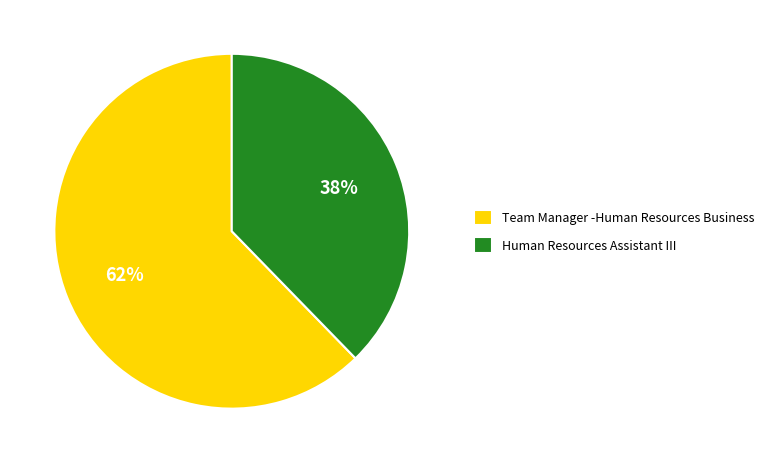

Is the sum of Team Manager -Human Resources Business and Human Resources Assistant III greater than half?

Yes